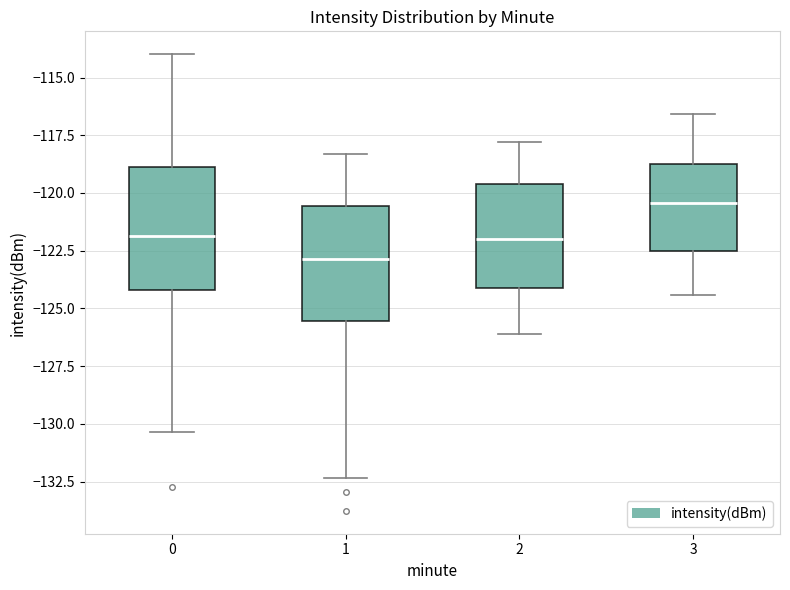

Which box's median line is the highest?

3